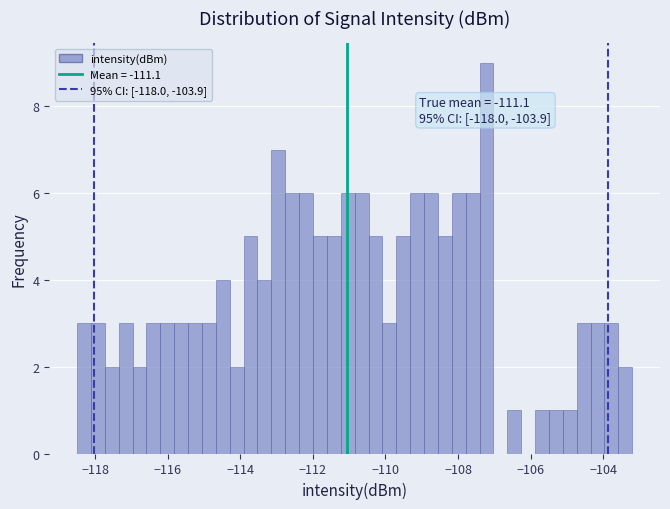

Around what value on the x-axis is the tallest bar? Give the approximate position of its centre, as read against the axis.

-107.2